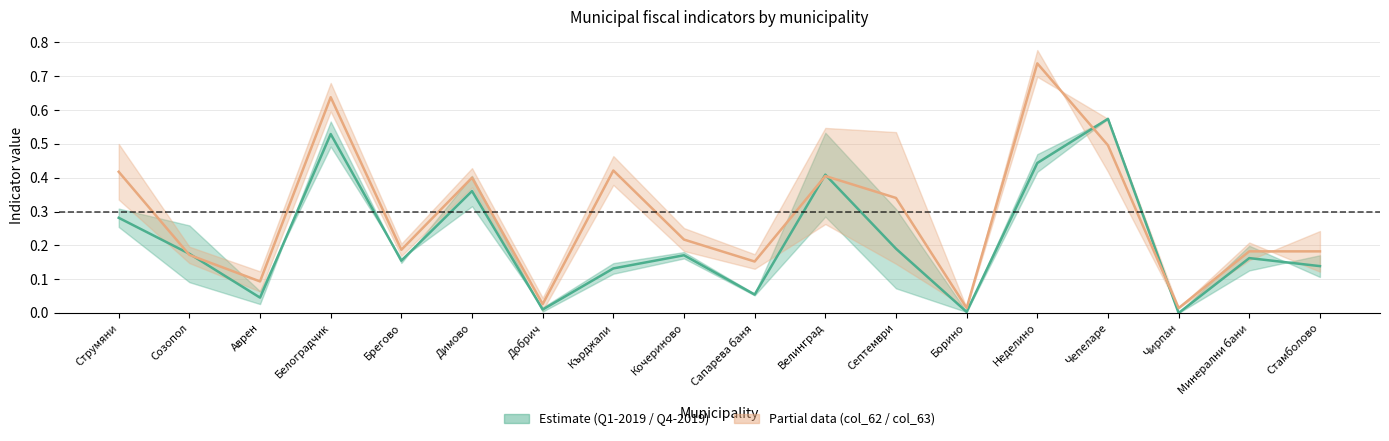

Which has a higher value, Белоградчик or Минерални бани?

Белоградчик